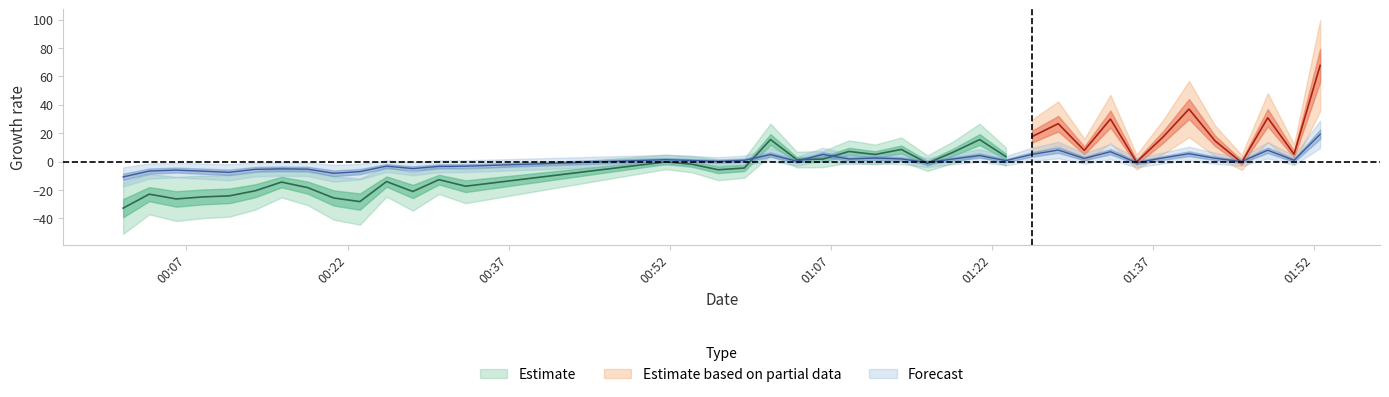

How many positive values are there?

23